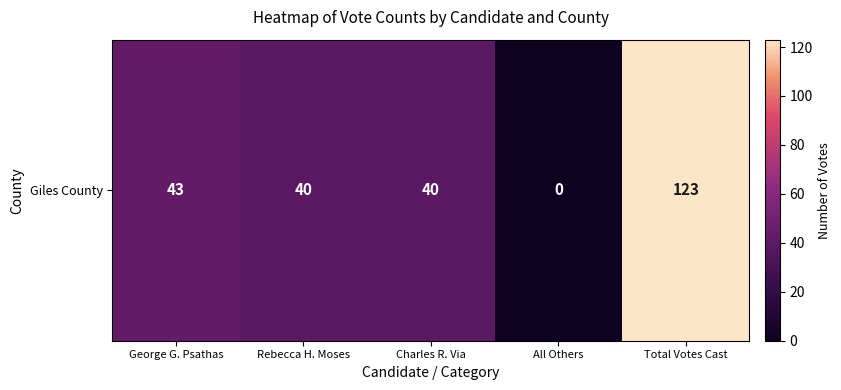

How many values are above zero?

4